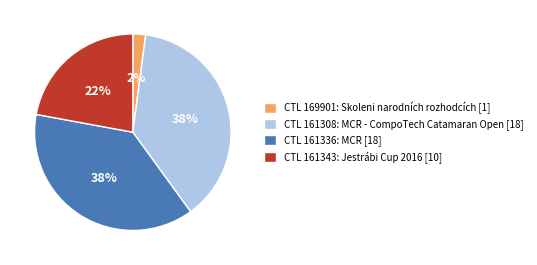

The CTL 161308: MCR - CompoTech Catamaran Open [18] slice represents 44% of the pie. True or false?

False